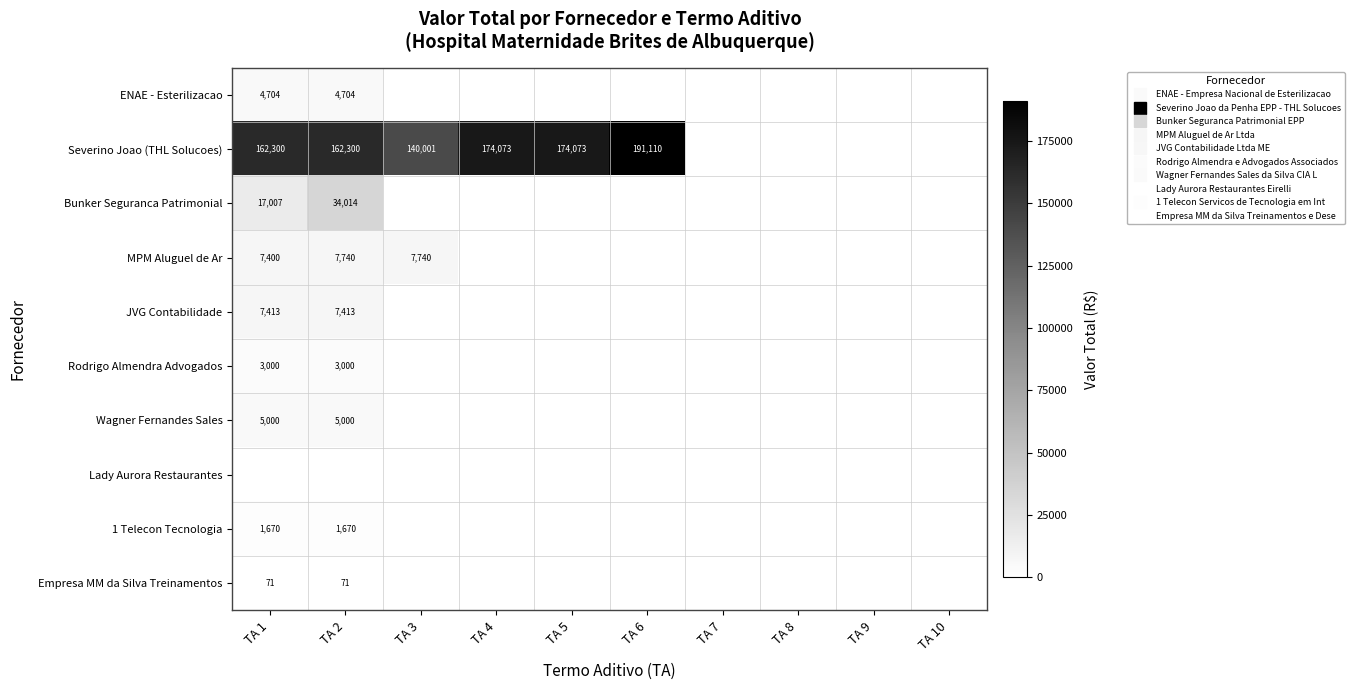

How many positive values does the Rodrigo Almendra Advogados series have?

2